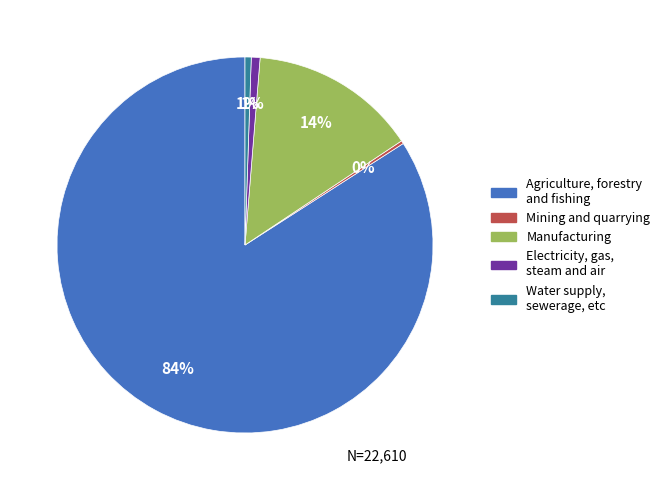

Between Manufacturing and Electricity, gas, steam and air, which is larger?

Manufacturing